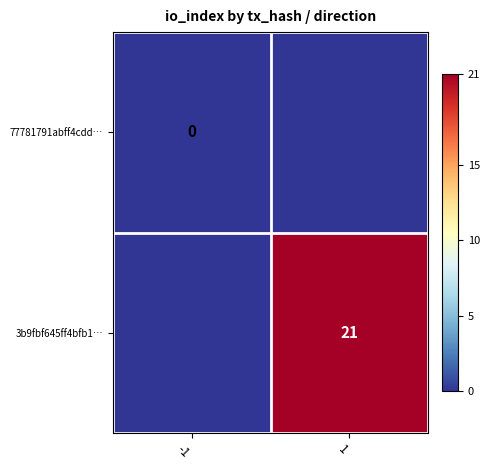

What is the spread (max minus min) of values at 1?

21